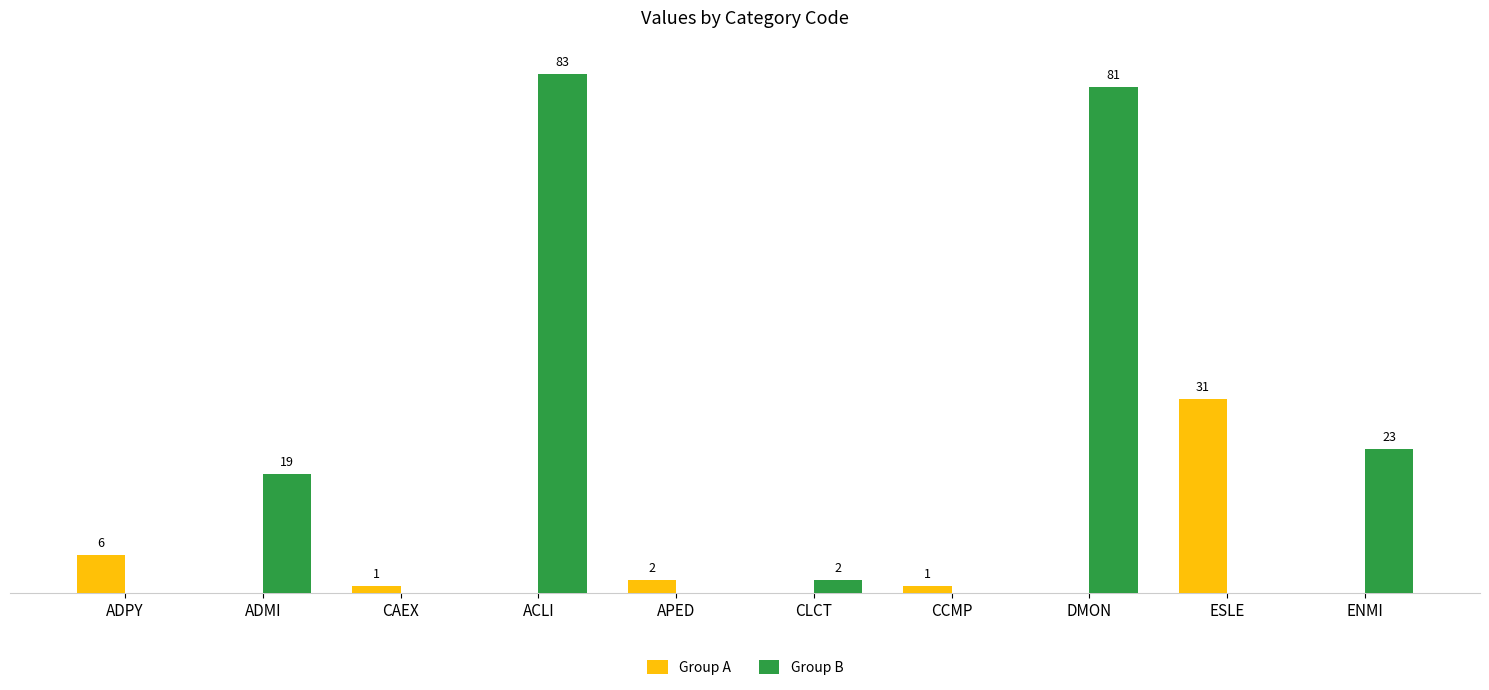

At which label does Group B first exceed 2?

ADMI